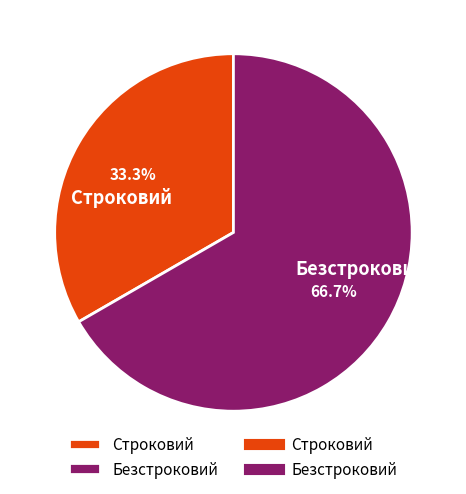

How many slices are in this pie chart?

2